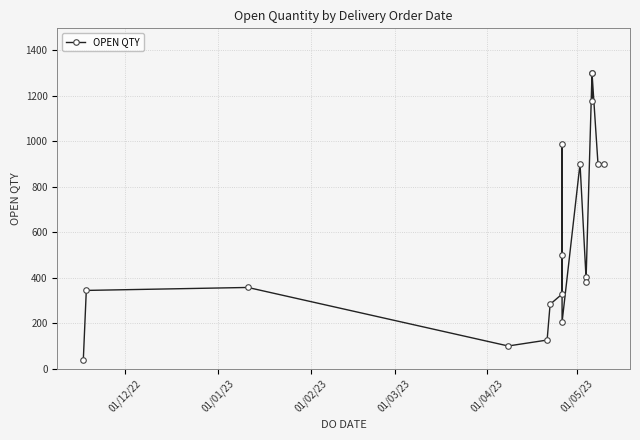

True or false: there are more than 2 points higher than both neighbors.

True